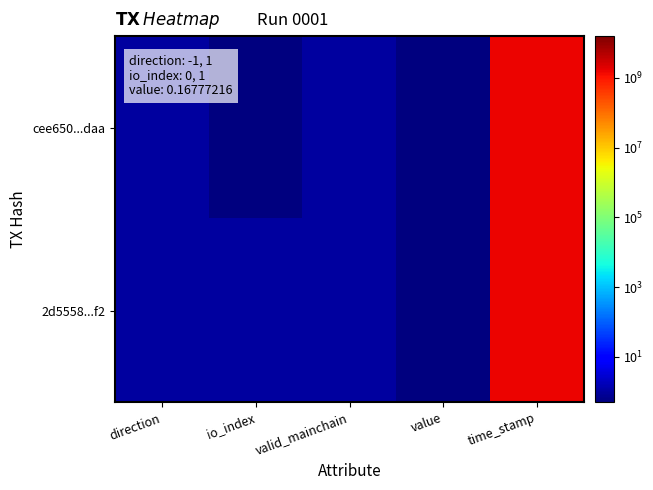

Which series has the widest spread of values?

cee650...daa